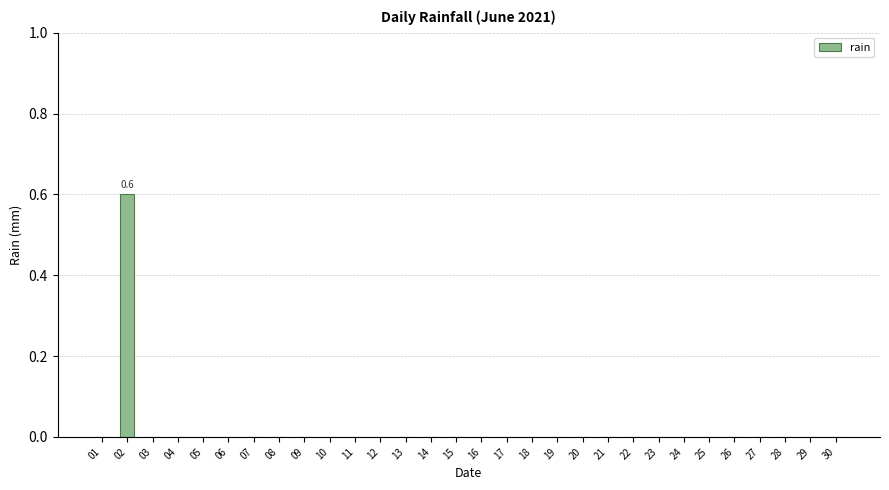

How many distinct data groups are displayed?

1